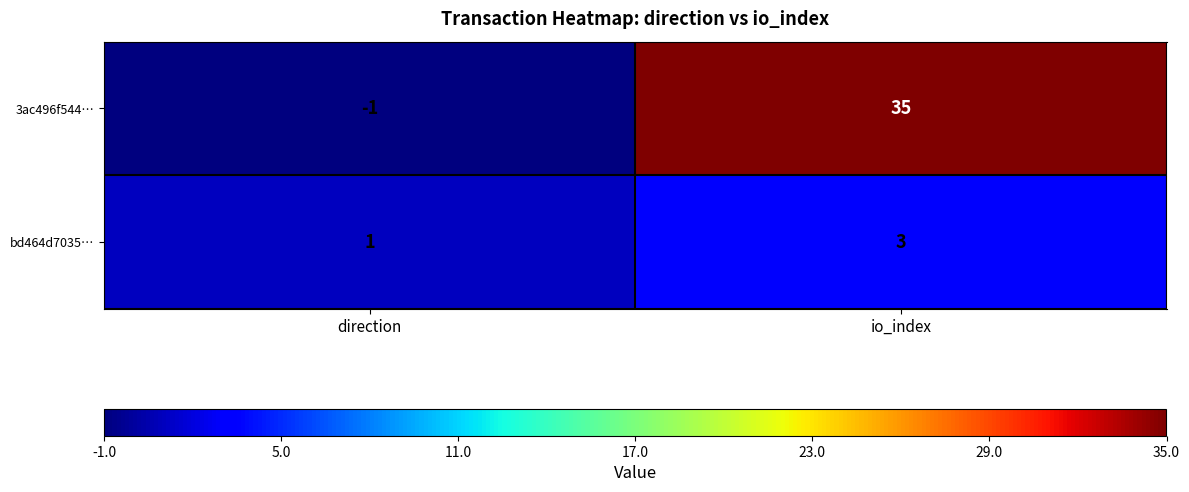

What value does the bd464d7035… series have at io_index?

3